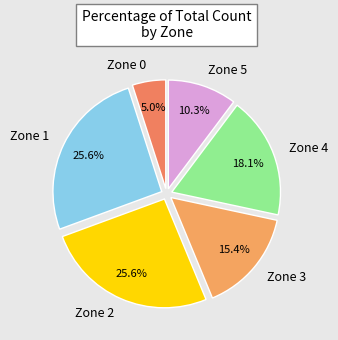

Which category has the smallest portion of the pie?

Zone 0